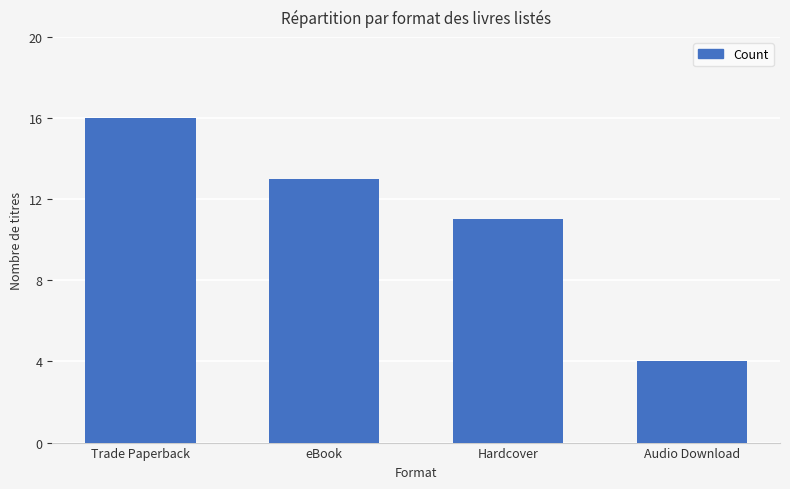

Reading right to left, extract all data points from this chart.

Audio Download=4	Hardcover=11	eBook=13	Trade Paperback=16